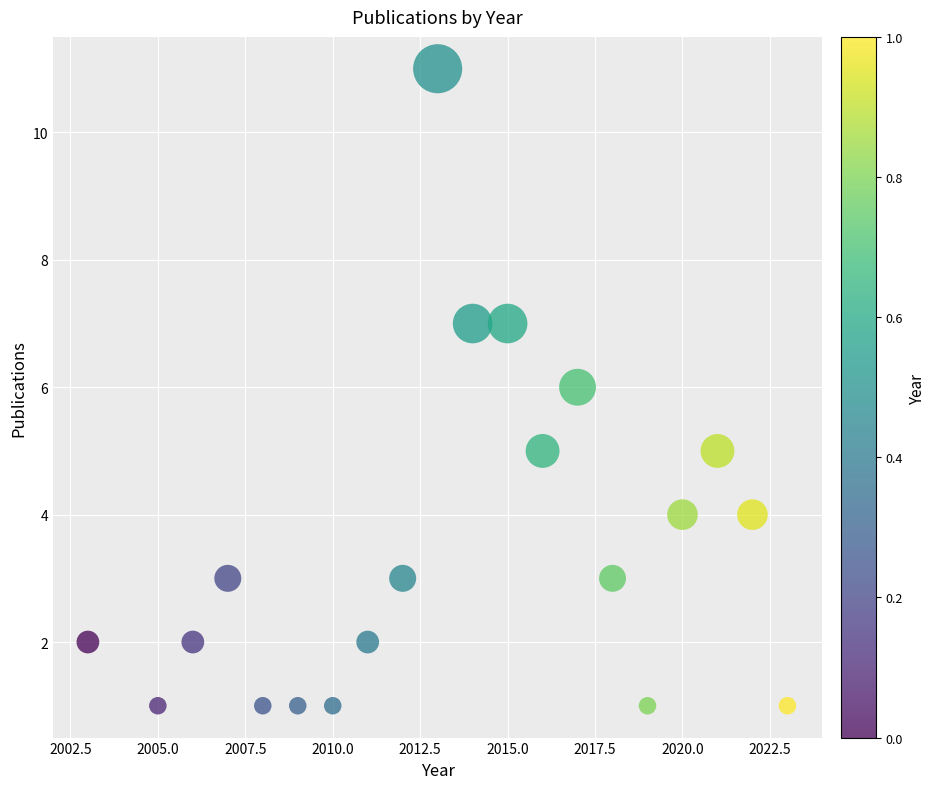

What is the range of Y values (max minus min)?

10